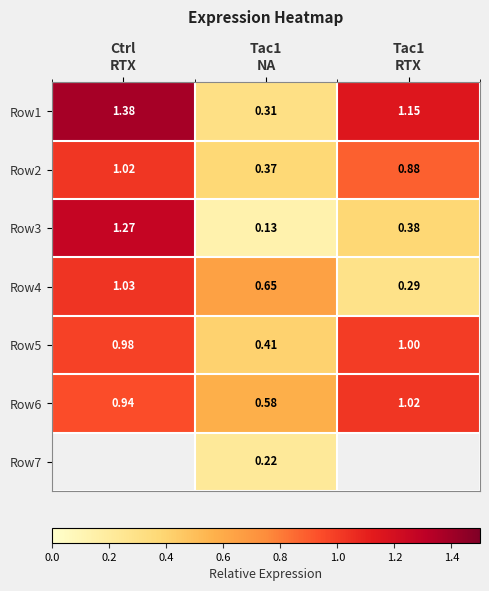

What is the difference between the second highest and minimum values in the Row3 series?

0.2